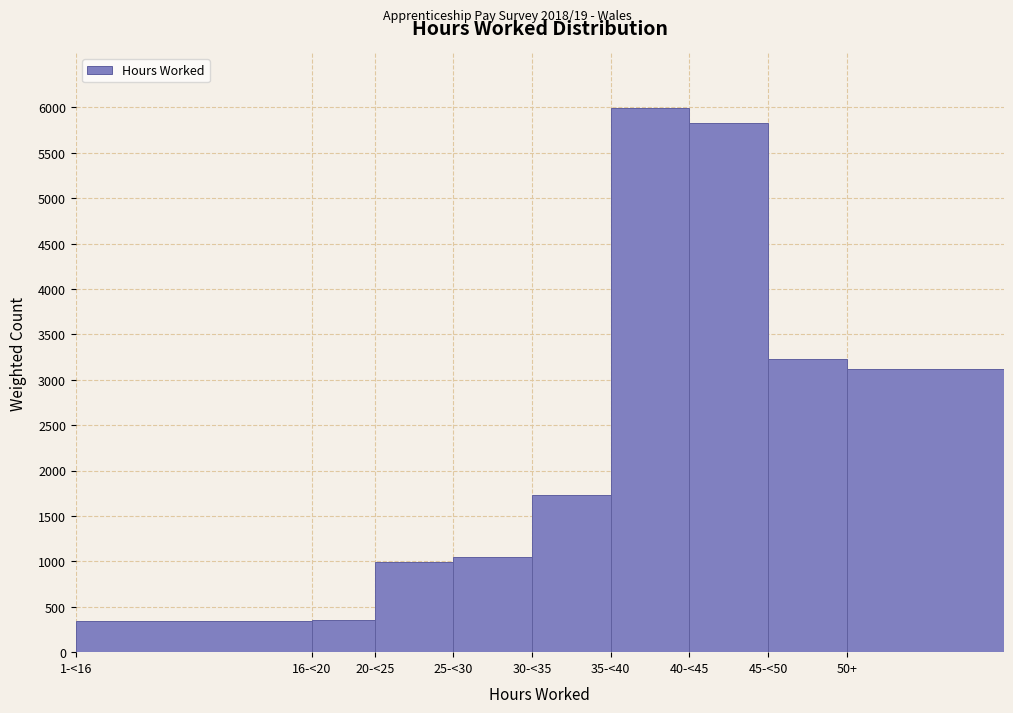

What is the ratio of the value at 50+ to the value at 45-<50?

1.0